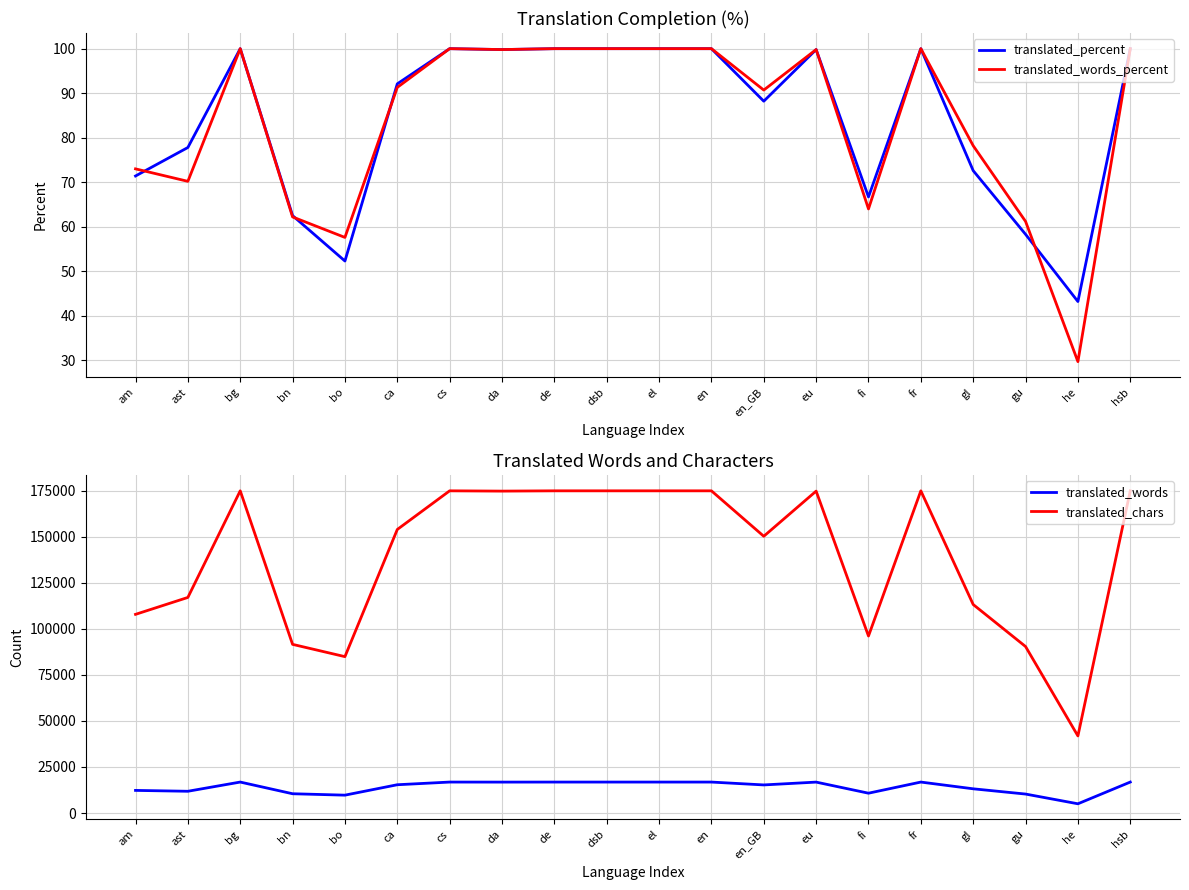

How many categories are shown in the chart?

20